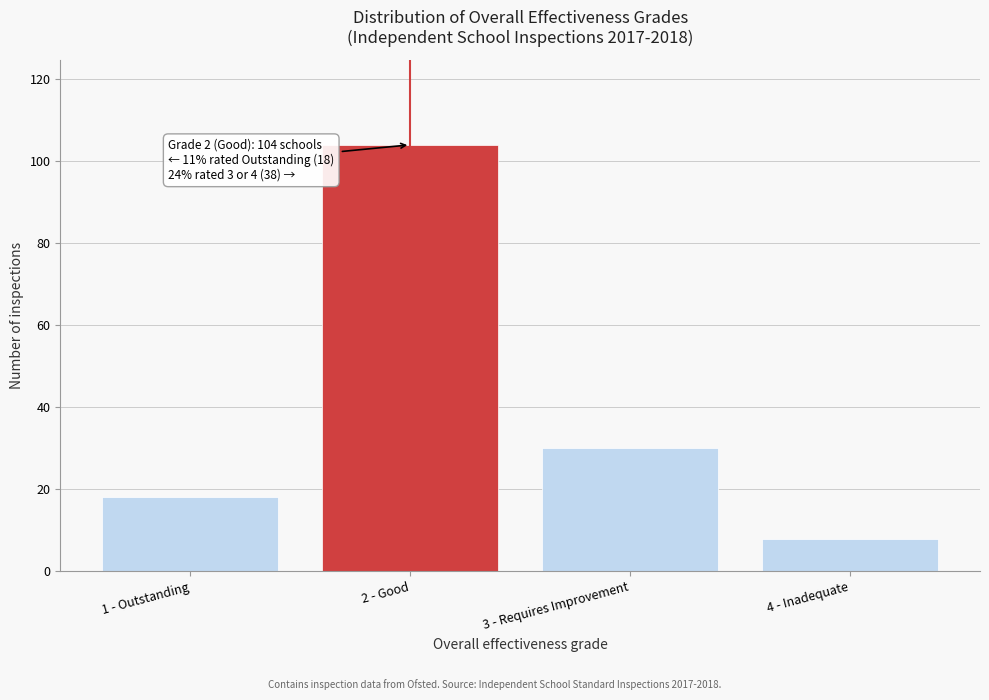

Reading left to right, extract all data points from this chart.

1 - Outstanding=18	2 - Good=104	3 - Requires Improvement=30	4 - Inadequate=8